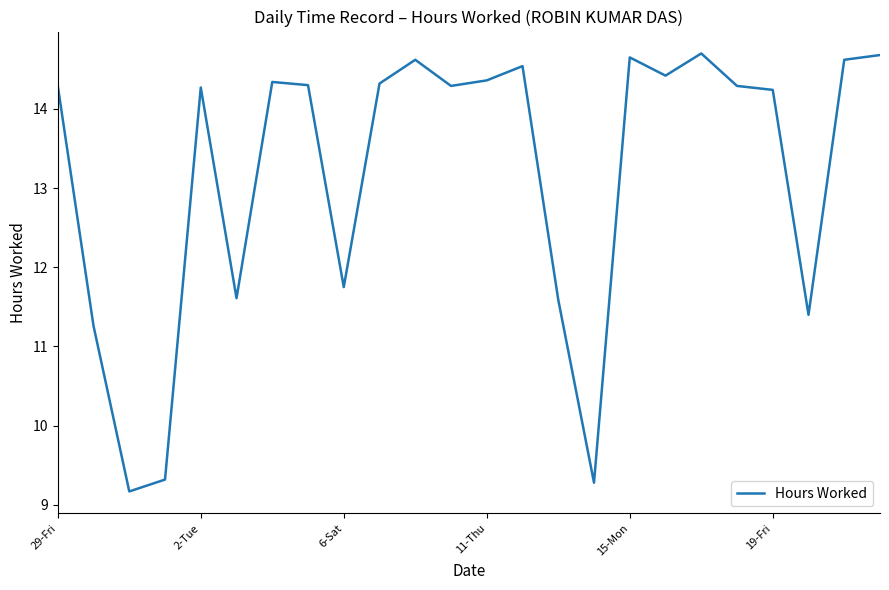

What is the smallest value displayed?

9.2